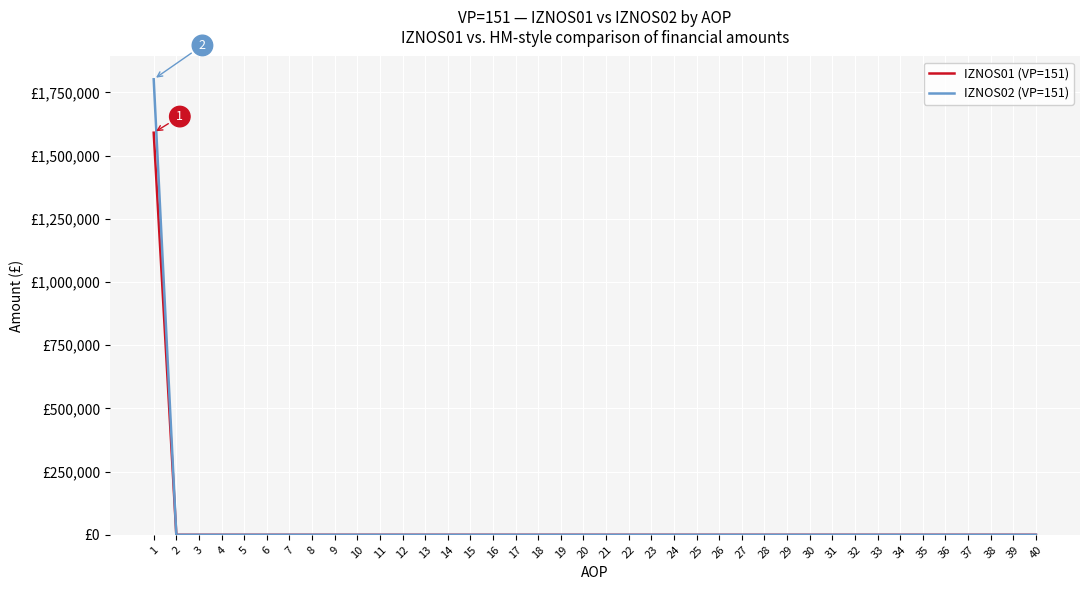

What are all the series names shown in the legend?

IZNOS01 (VP=151), IZNOS02 (VP=151)